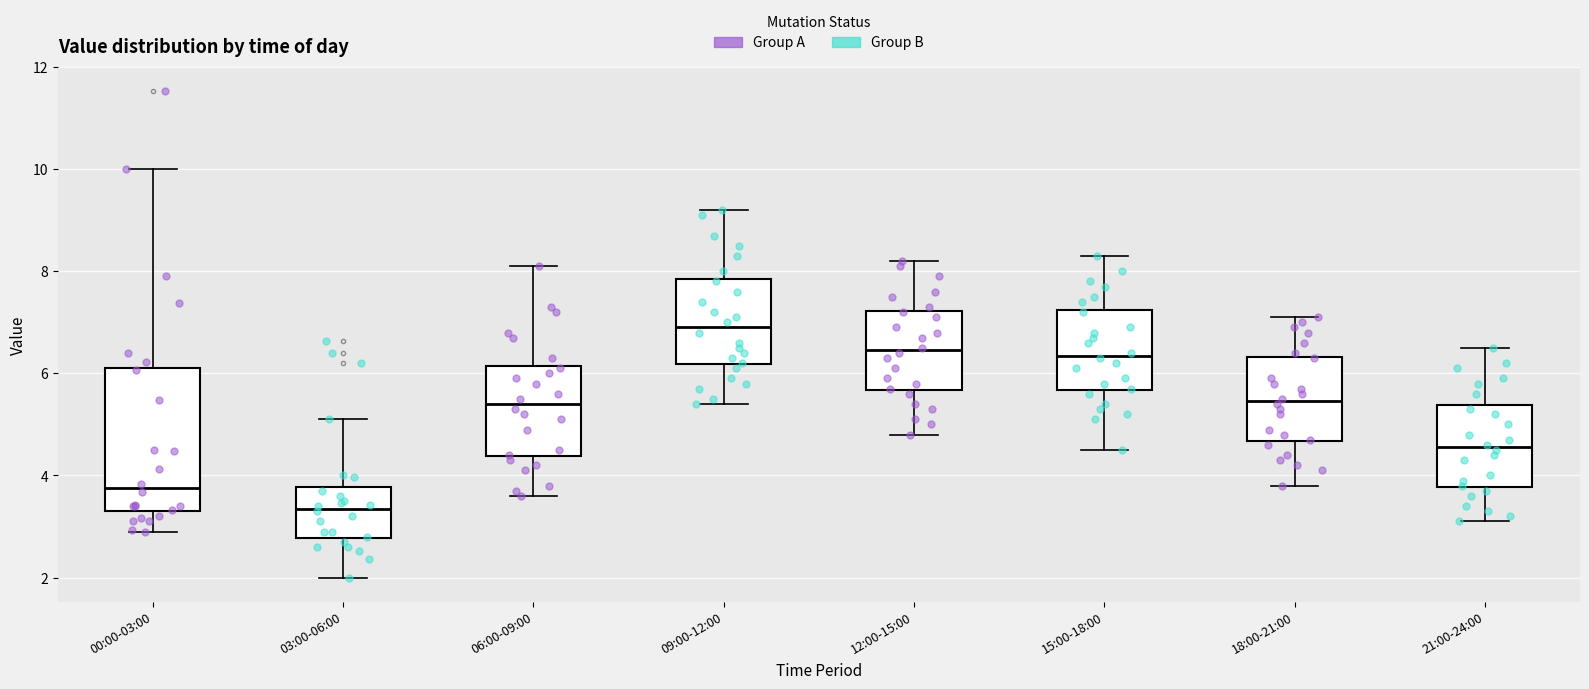

Reading left to right, transcribe this box plot: for each box, give where its median line is, the range the box spans, and where its two whiskers end, as read against the y-axis. The values are not printed on the chart, so give them approximately, as read against the axis.

00:00-03:00: median 3.8, box 3.2 to 6.2, whiskers 3.0 to 10.0
03:00-06:00: median 3.4, box 2.8 to 3.8, whiskers 2.0 to 5.2
06:00-09:00: median 5.4, box 4.4 to 6.2, whiskers 3.6 to 8.2
09:00-12:00: median 7.0, box 6.2 to 7.8, whiskers 5.4 to 9.2
12:00-15:00: median 6.4, box 5.6 to 7.2, whiskers 4.8 to 8.2
15:00-18:00: median 6.4, box 5.6 to 7.2, whiskers 4.6 to 8.4
18:00-21:00: median 5.4, box 4.6 to 6.4, whiskers 3.8 to 7.2
21:00-24:00: median 4.6, box 3.8 to 5.4, whiskers 3.2 to 6.6